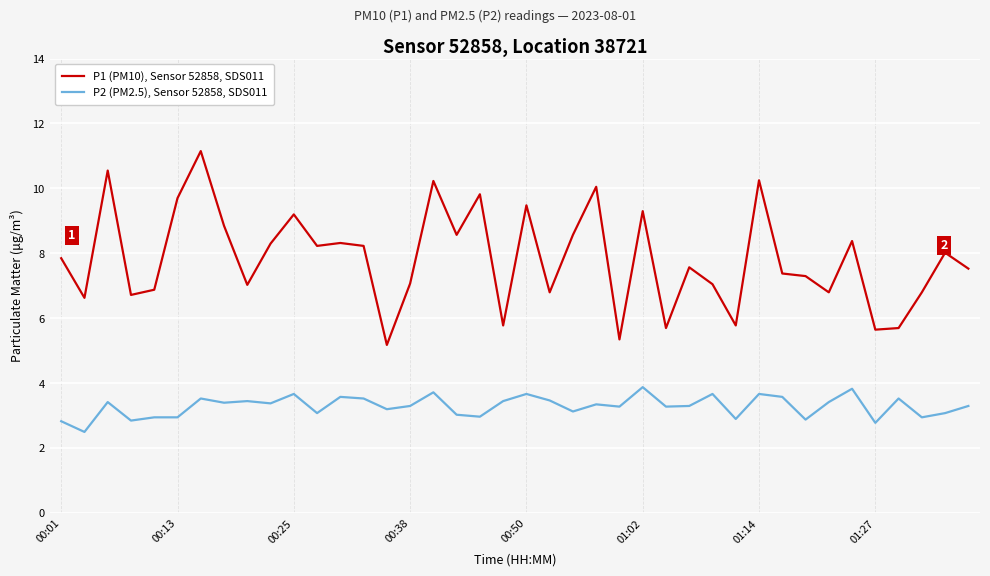

Which series has the largest range (max minus min)?

P1 (PM10), Sensor 52858, SDS011